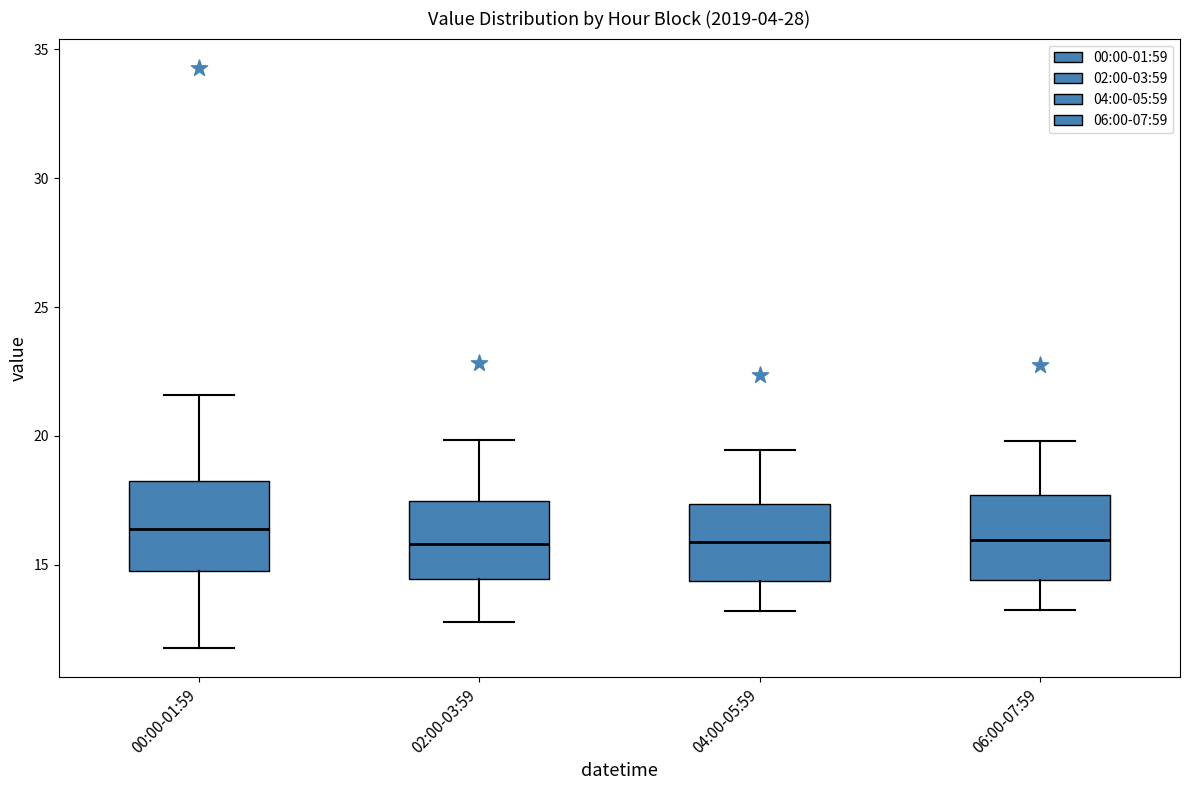

Where does the upper whisker of the box for 00:00-01:59 end on the y-axis? The values are not printed on the chart, so give them approximately, as read against the axis.

21.5